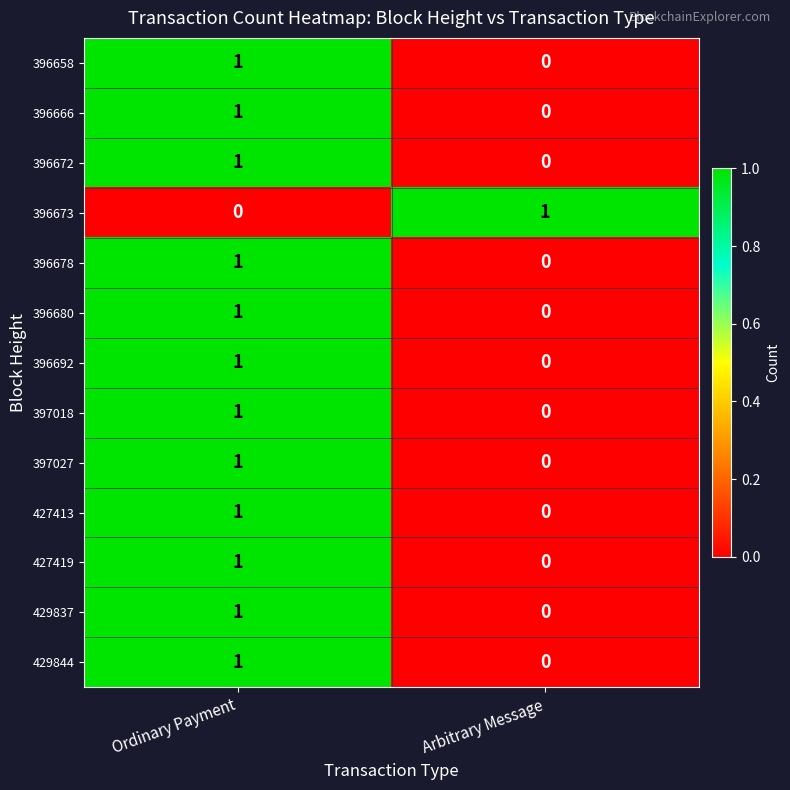

Is it true that 396678 equals 1 at Ordinary Payment?

True